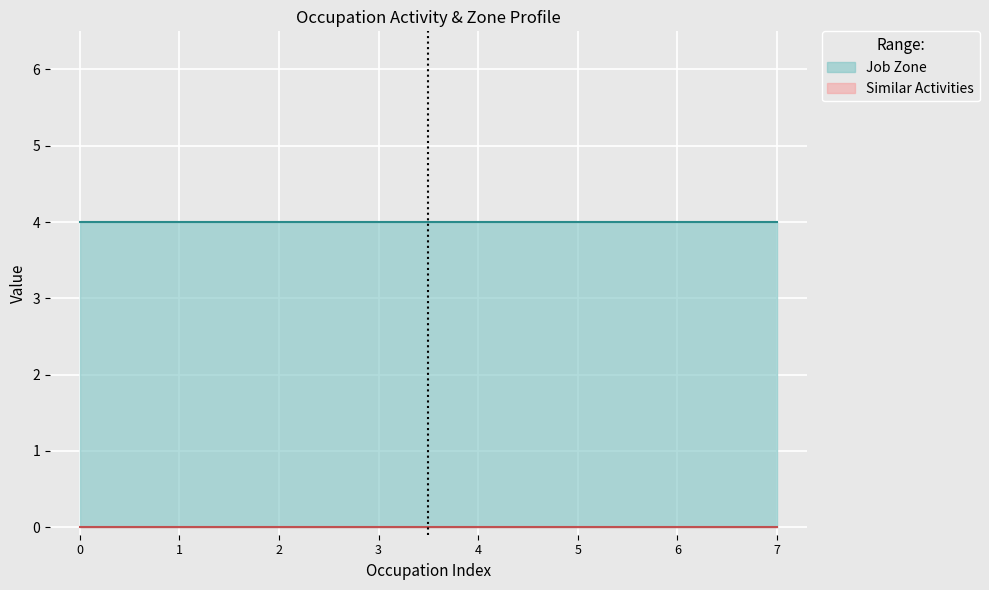

What is the maximum value shown in the chart?

4